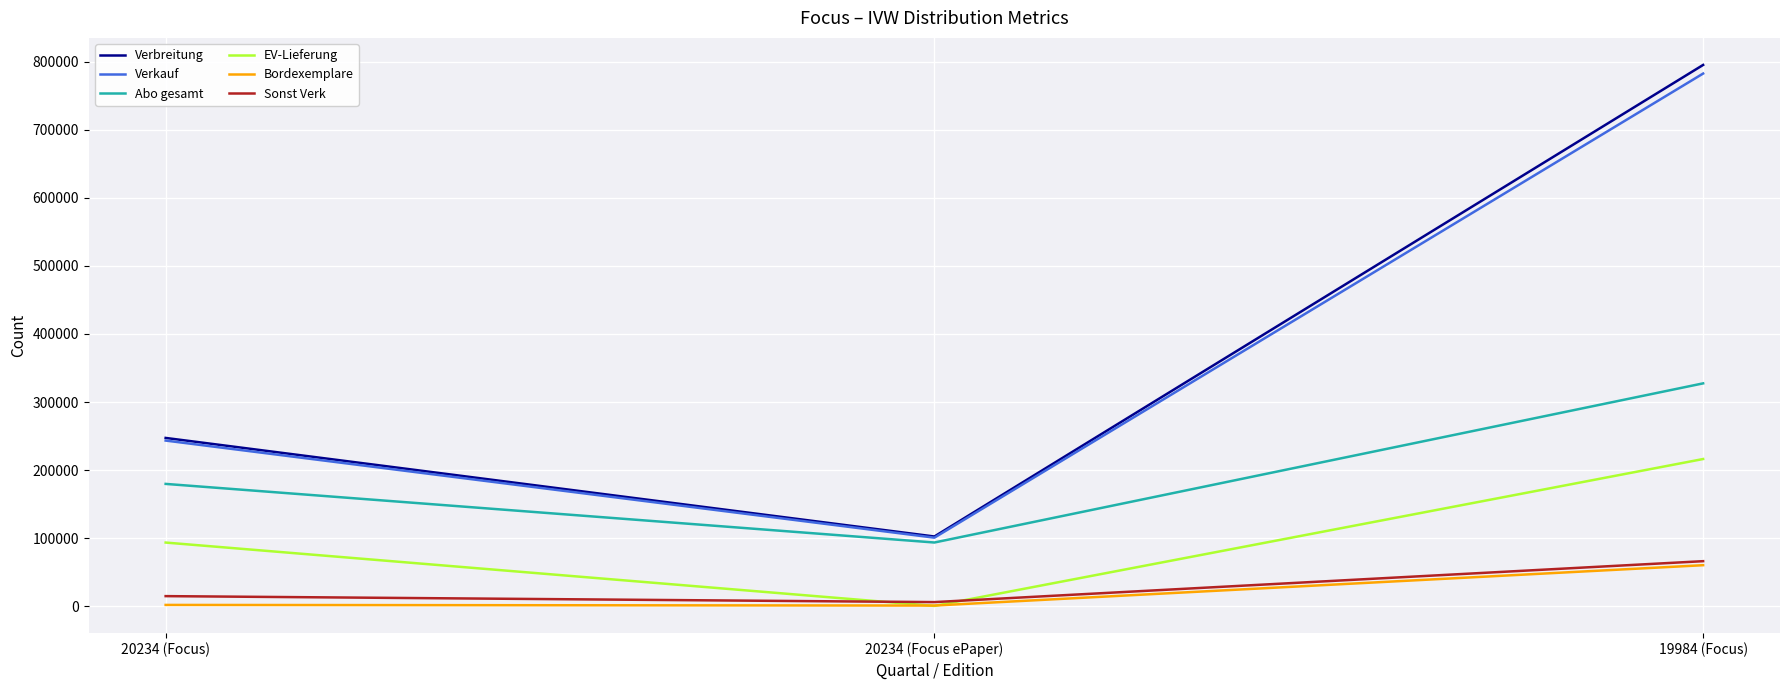

What is the total value across all series at 20234 (Focus)?

780094